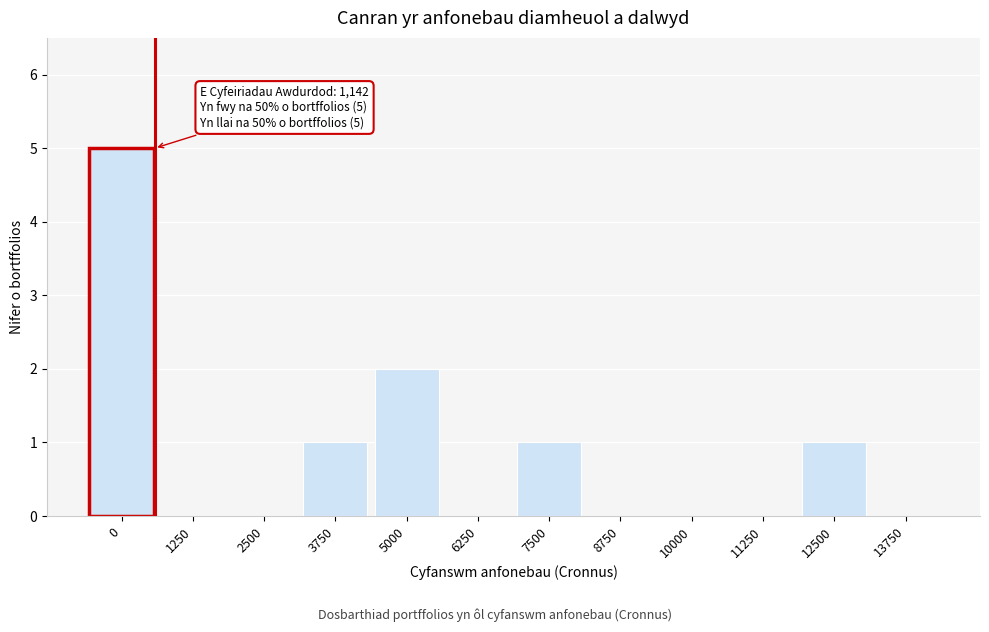

Reading left to right, extract all data points from this chart.

0=5	1250=0	2500=0	3750=1	5000=2	6250=0	7500=1	8750=0	10000=0	11250=0	12500=1	13750=0